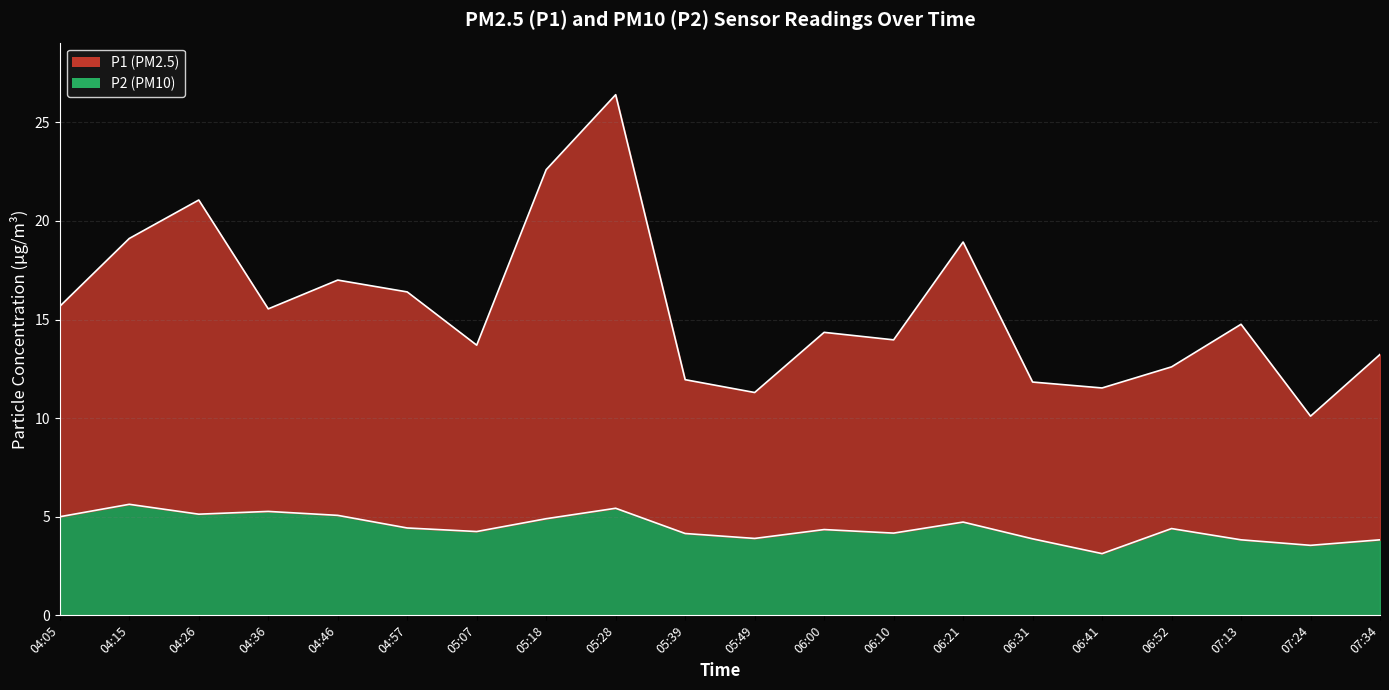

In P1, how many points are lower than both neighbors (excluding endpoints)?

6